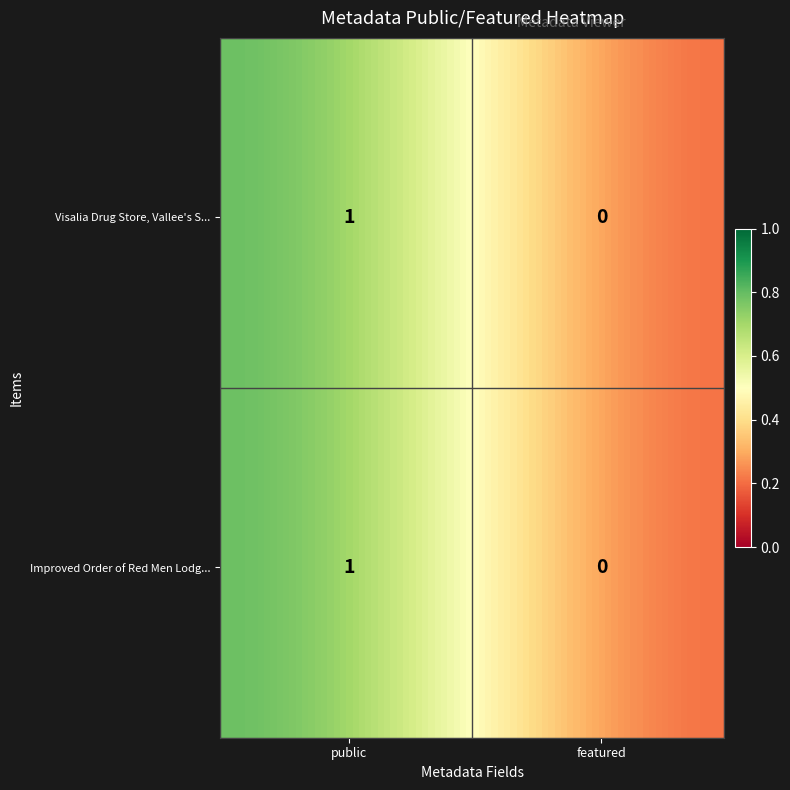

Reading right to left, what are all the values shown in this chart?

Visalia Drug Store, Vallee's Sample Roo…: featured=0	public=1
Improved Order of Red Men Lodge Members…: featured=0	public=1